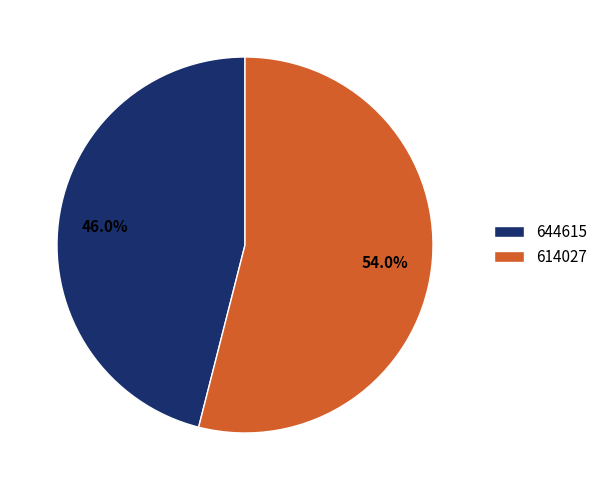

To the nearest percent, what is the difference between the 614027 and 644615 slice percentages?

8%